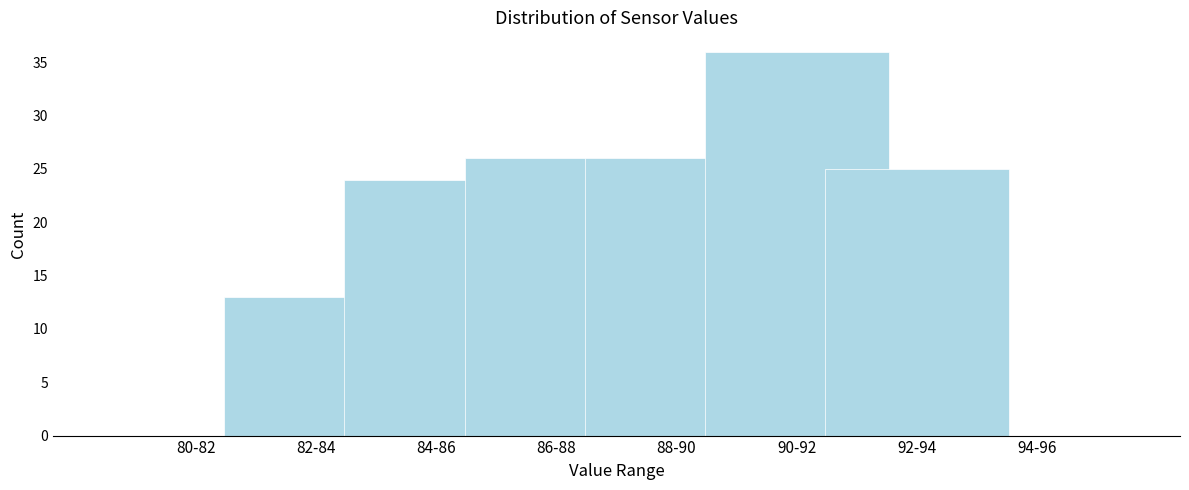

Reading right to left, transcribe all the data shown in this chart.

94-96=0	92-94=25	90-92=36	88-90=26	86-88=26	84-86=24	82-84=13	80-82=0